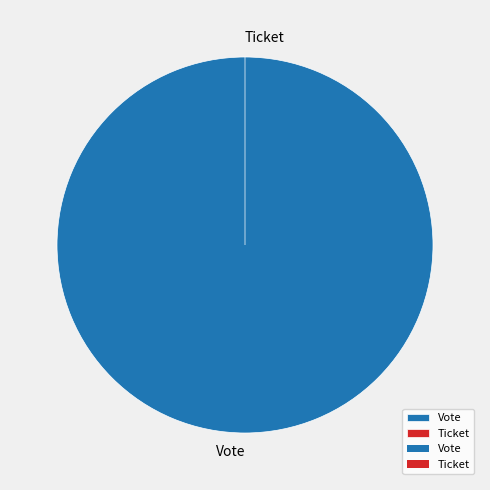

Does Vote represent more than half of the total?

Yes